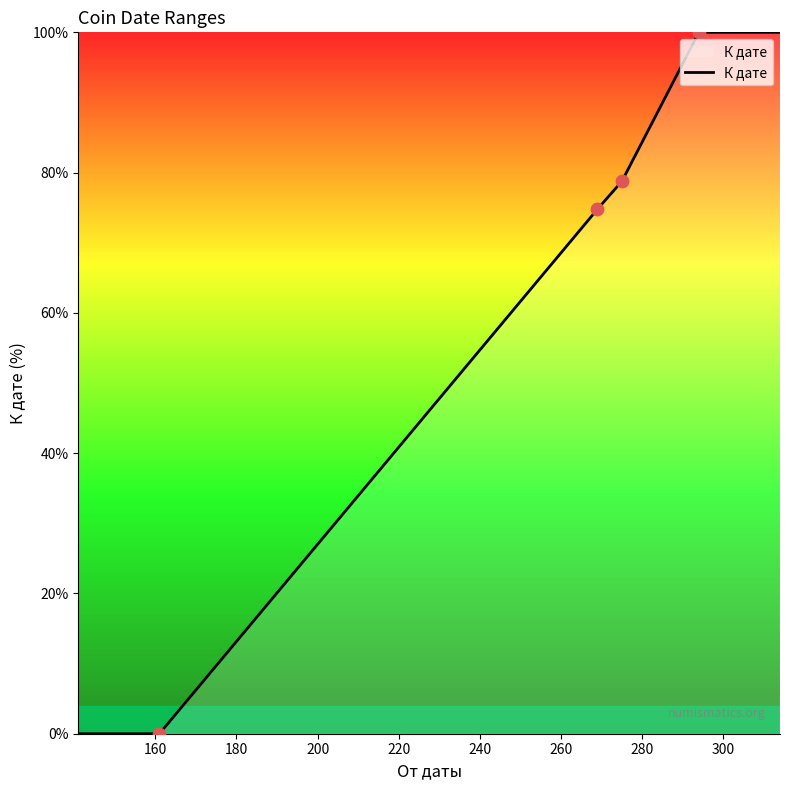

Which has a higher value, 161 or 275?

275